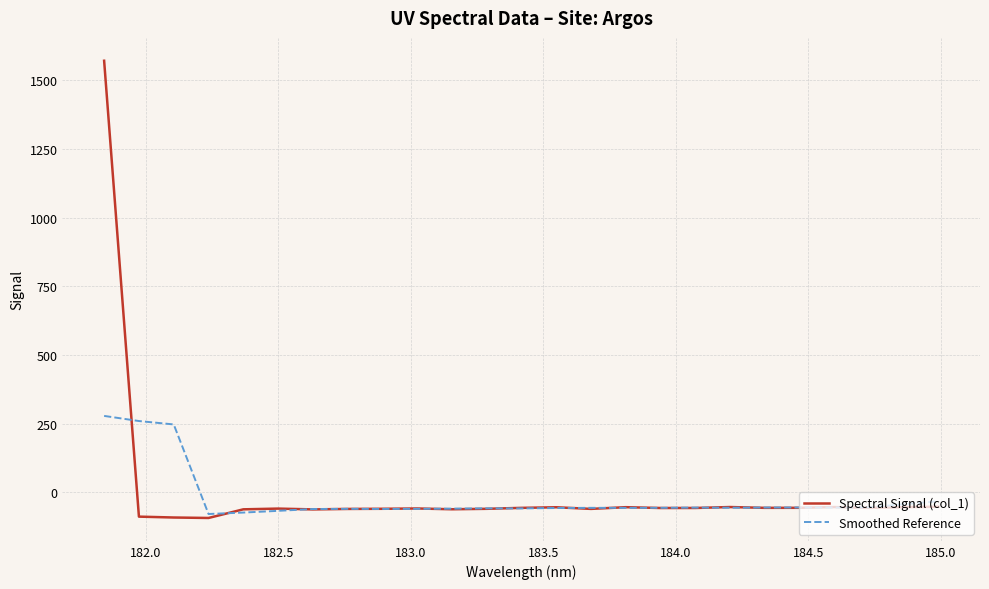

How many lines are shown in the chart?

2